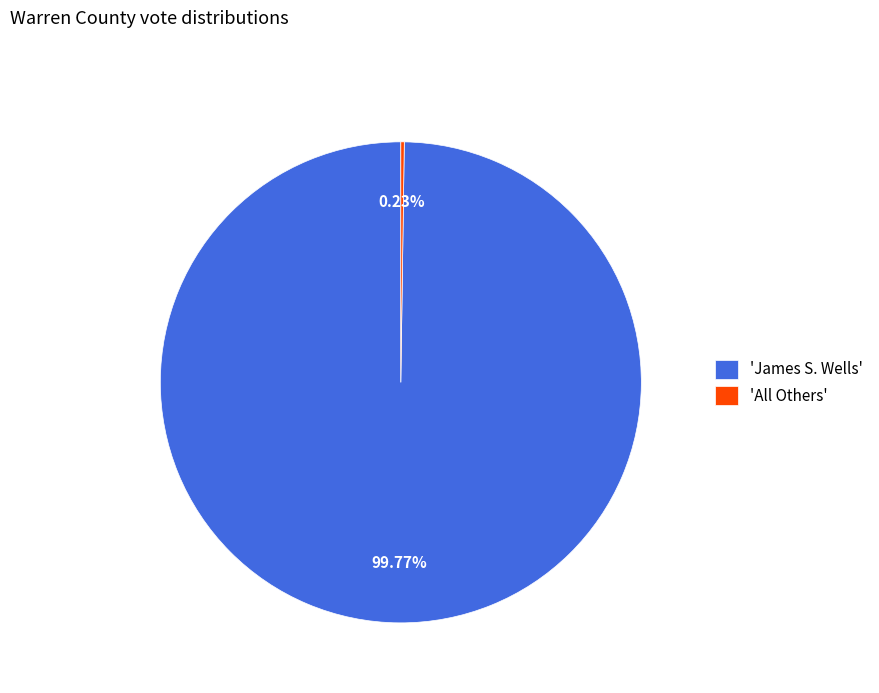

Which slice is the largest?

'James S. Wells'